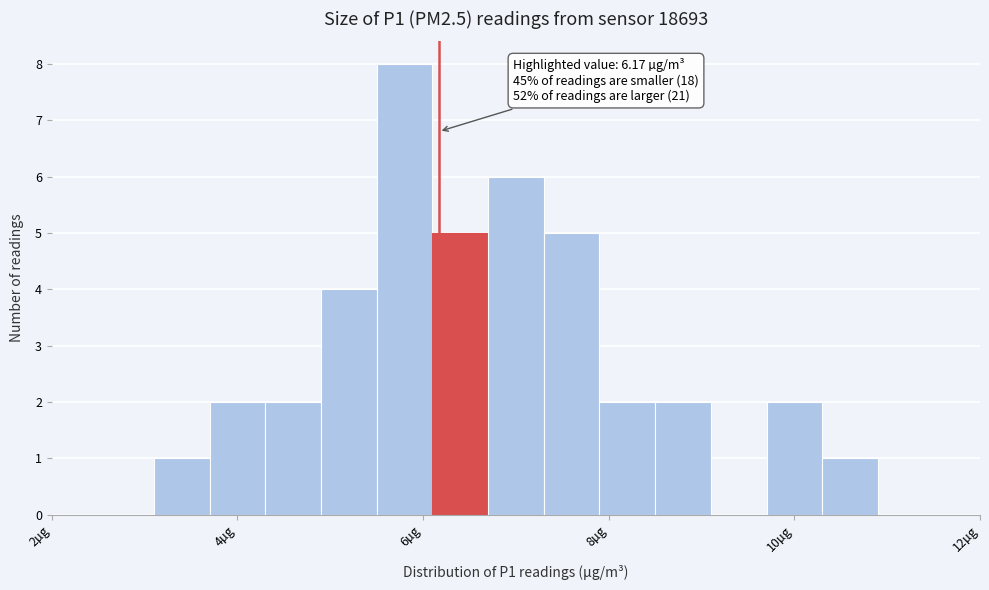

Read against the x-axis, roughly where is the centre of the tallest bar?

5.8